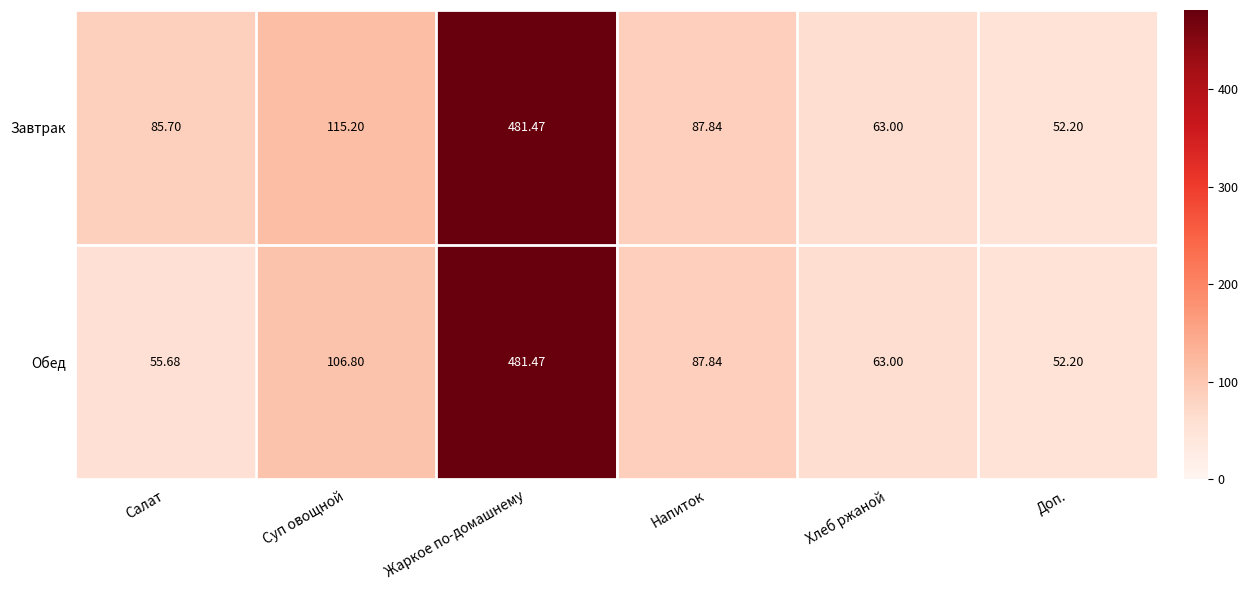

List the series in order of their overall mean, lowest first.

Обед, Завтрак